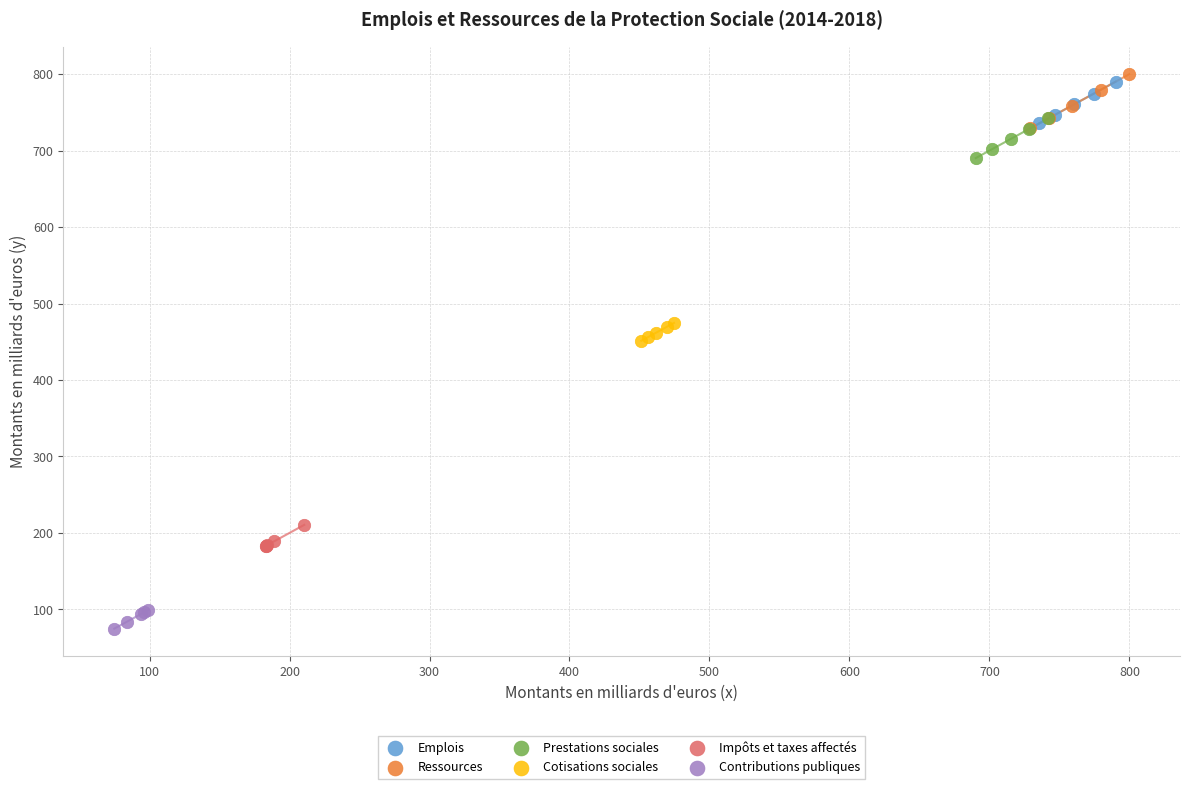

Which series reaches the minimum Y coordinate?

Contributions publiques